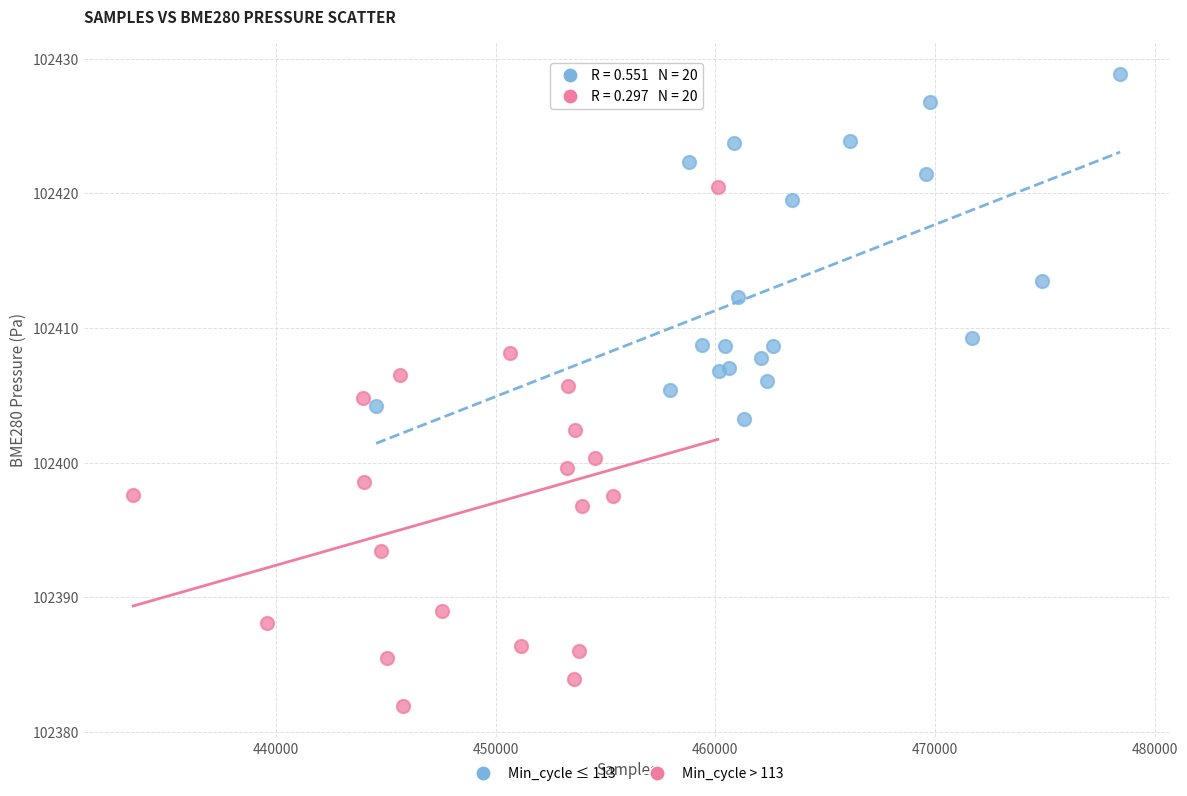

Which series contains the highest Y value?

Min_cycle ≤ 113